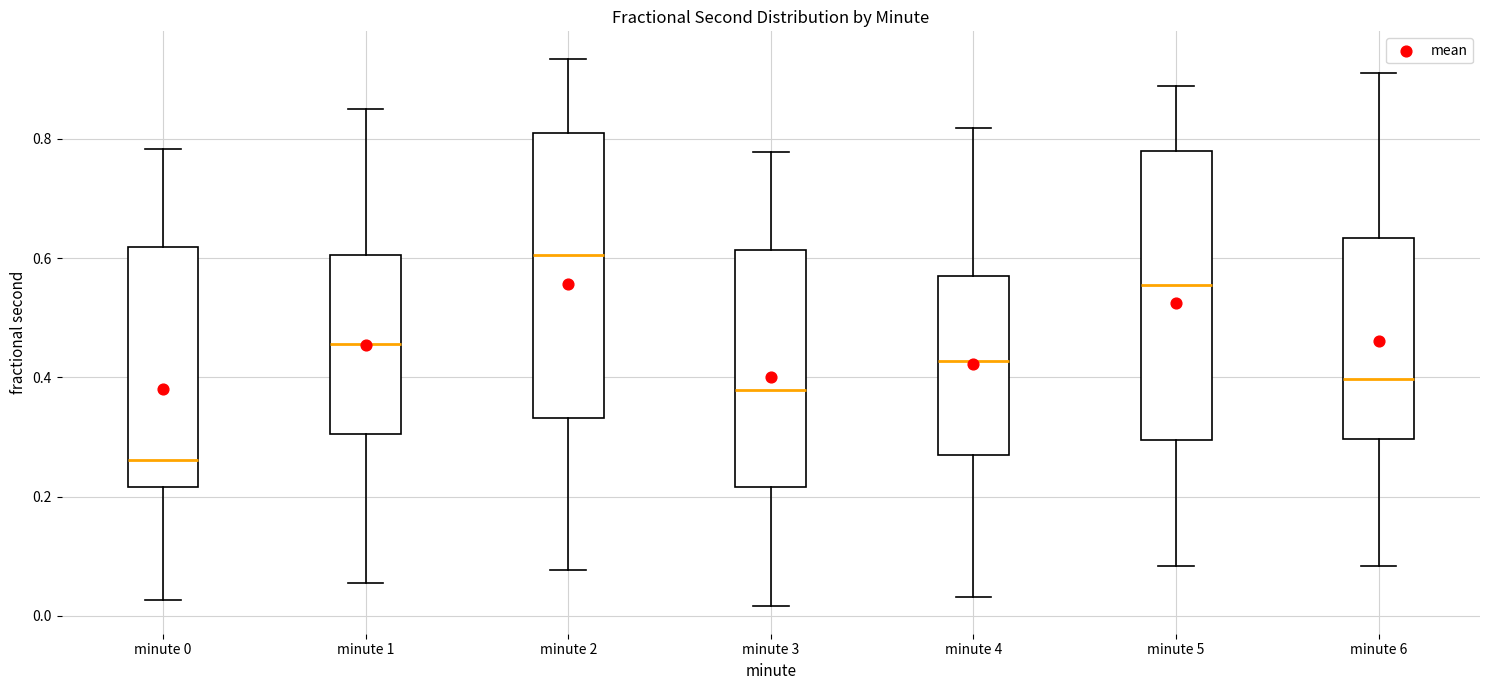

Reading left to right, read every box against the y-axis: the position of its median line, the range the box covers, and the ends of its whiskers. The values are not printed on the chart, so give them approximately, as read against the axis.

minute 0: median 0.26, box 0.22 to 0.62, whiskers 0.02 to 0.78
minute 1: median 0.46, box 0.30 to 0.60, whiskers 0.06 to 0.84
minute 2: median 0.60, box 0.34 to 0.82, whiskers 0.08 to 0.94
minute 3: median 0.38, box 0.22 to 0.62, whiskers 0.02 to 0.78
minute 4: median 0.42, box 0.26 to 0.58, whiskers 0.04 to 0.82
minute 5: median 0.56, box 0.30 to 0.78, whiskers 0.08 to 0.88
minute 6: median 0.40, box 0.30 to 0.64, whiskers 0.08 to 0.92